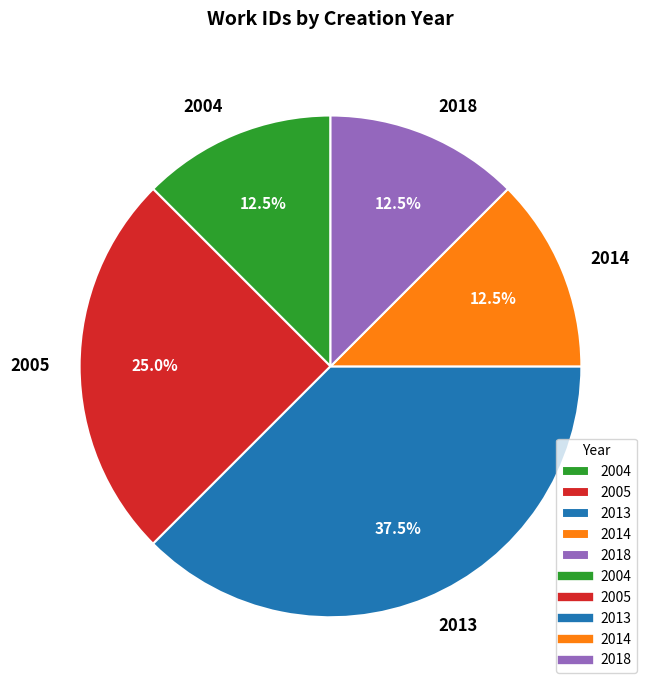

Count the number of slices in the pie.

5